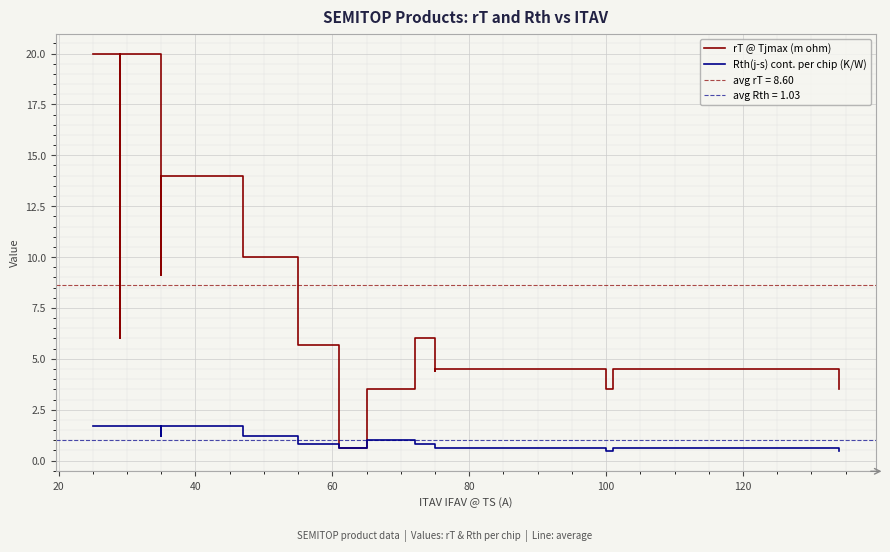

True or false: Rth(j-s) cont. per chip (K/W) and rT @ Tjmax (m ohm) intersect in this chart.

False